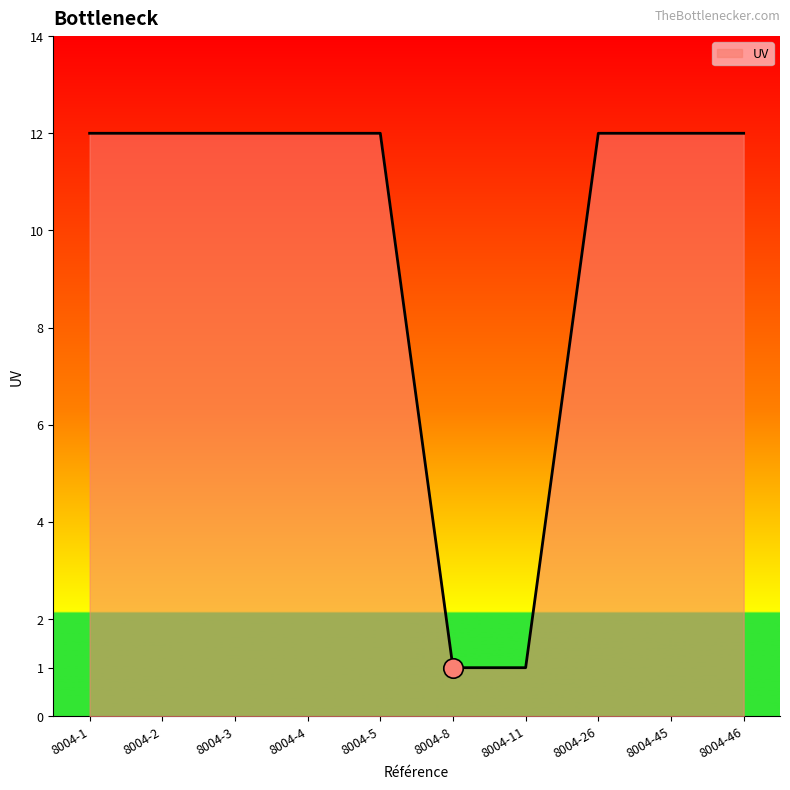

What is the smallest value displayed?

1